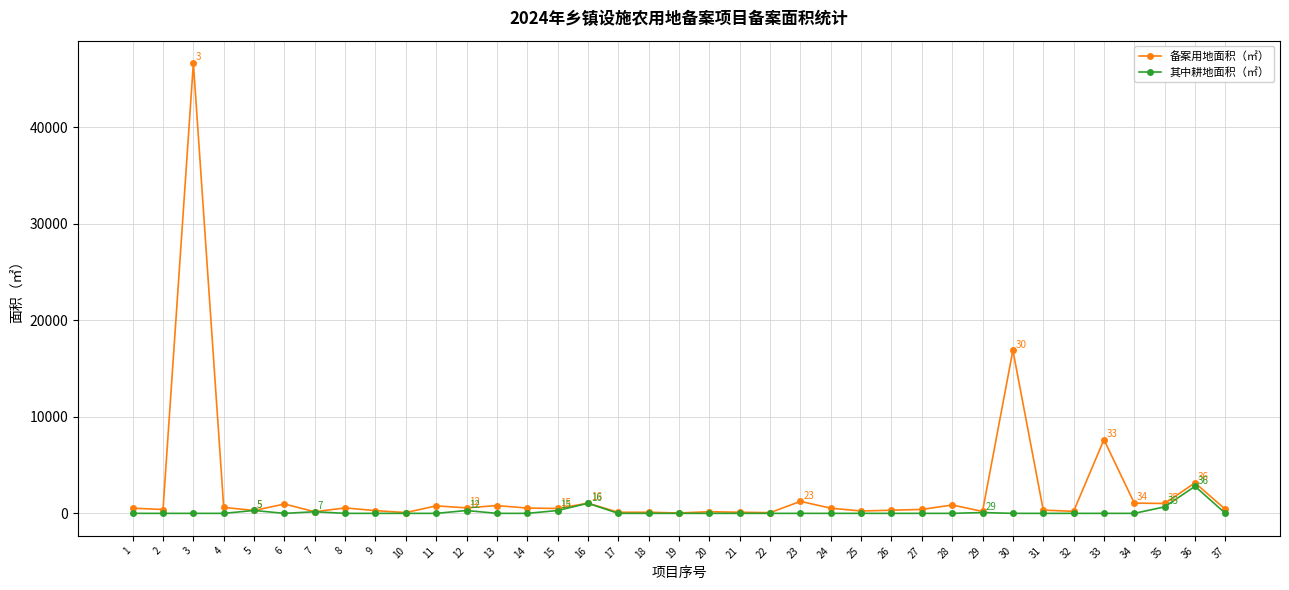

What is the value of the 备案用地面积（㎡） point at the 11th from the left?

777